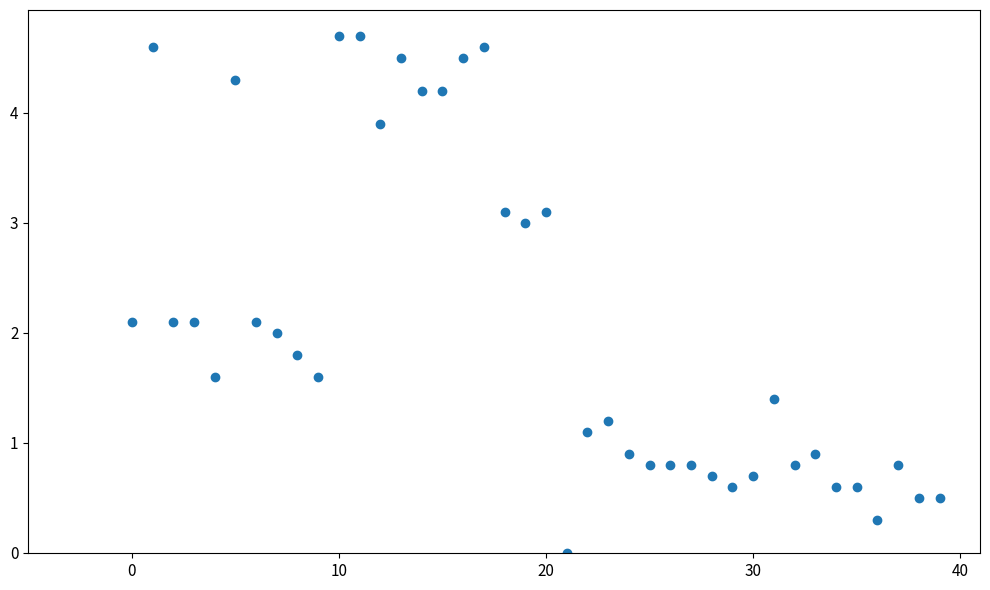

What is the range of Y values (max minus min)?

4.7